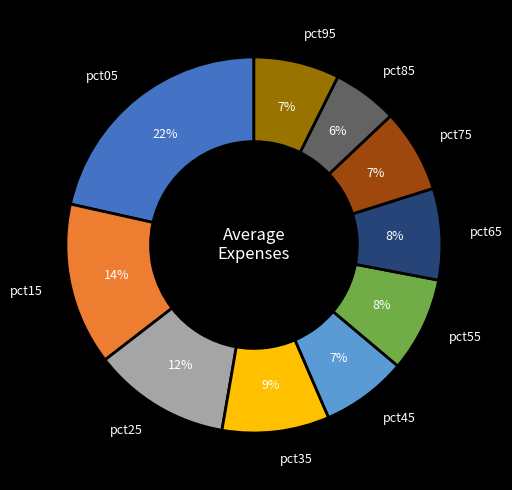

To the nearest percent, what is the average slice percentage?

10%